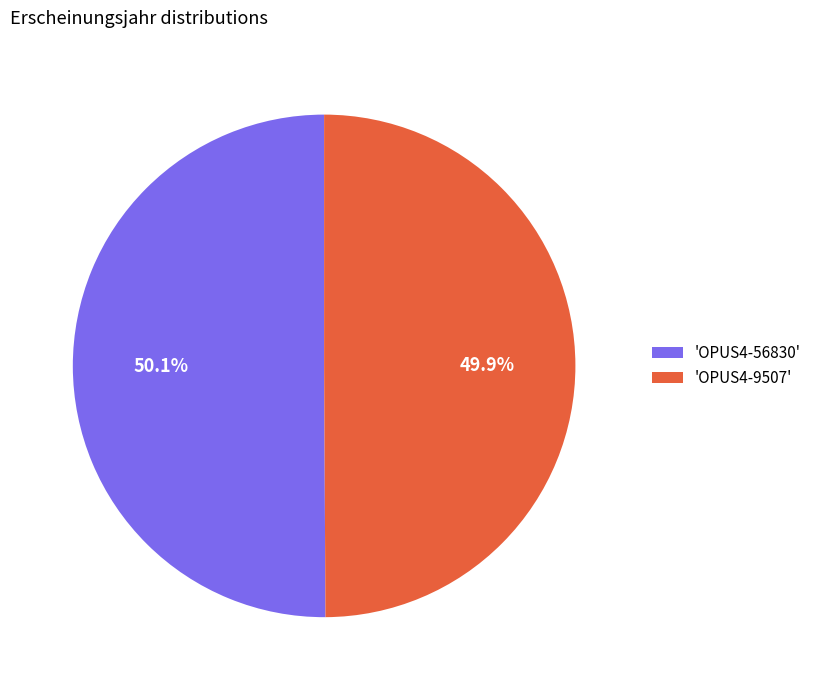

What is the ratio of the value at 'OPUS4-56830' to the value at 'OPUS4-9507'?

1.0